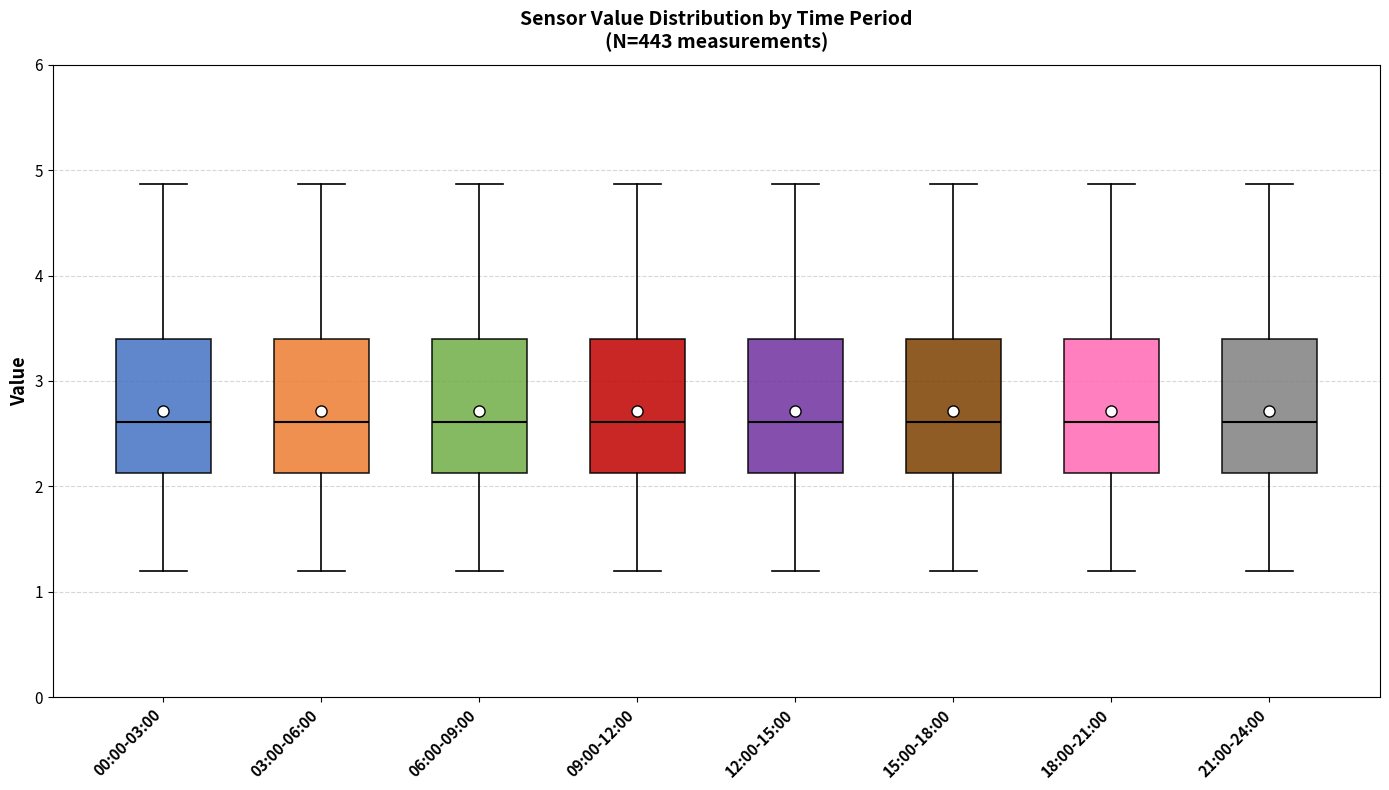

Reading left to right, read every box against the y-axis: the position of its median line, the range the box covers, and the ends of its whiskers. The values are not printed on the chart, so give them approximately, as read against the axis.

00:00-03:00: median 2.6, box 2.1 to 3.4, whiskers 1.2 to 4.9
03:00-06:00: median 2.6, box 2.1 to 3.4, whiskers 1.2 to 4.9
06:00-09:00: median 2.6, box 2.1 to 3.4, whiskers 1.2 to 4.9
09:00-12:00: median 2.6, box 2.1 to 3.4, whiskers 1.2 to 4.9
12:00-15:00: median 2.6, box 2.1 to 3.4, whiskers 1.2 to 4.9
15:00-18:00: median 2.6, box 2.1 to 3.4, whiskers 1.2 to 4.9
18:00-21:00: median 2.6, box 2.1 to 3.4, whiskers 1.2 to 4.9
21:00-24:00: median 2.6, box 2.1 to 3.4, whiskers 1.2 to 4.9